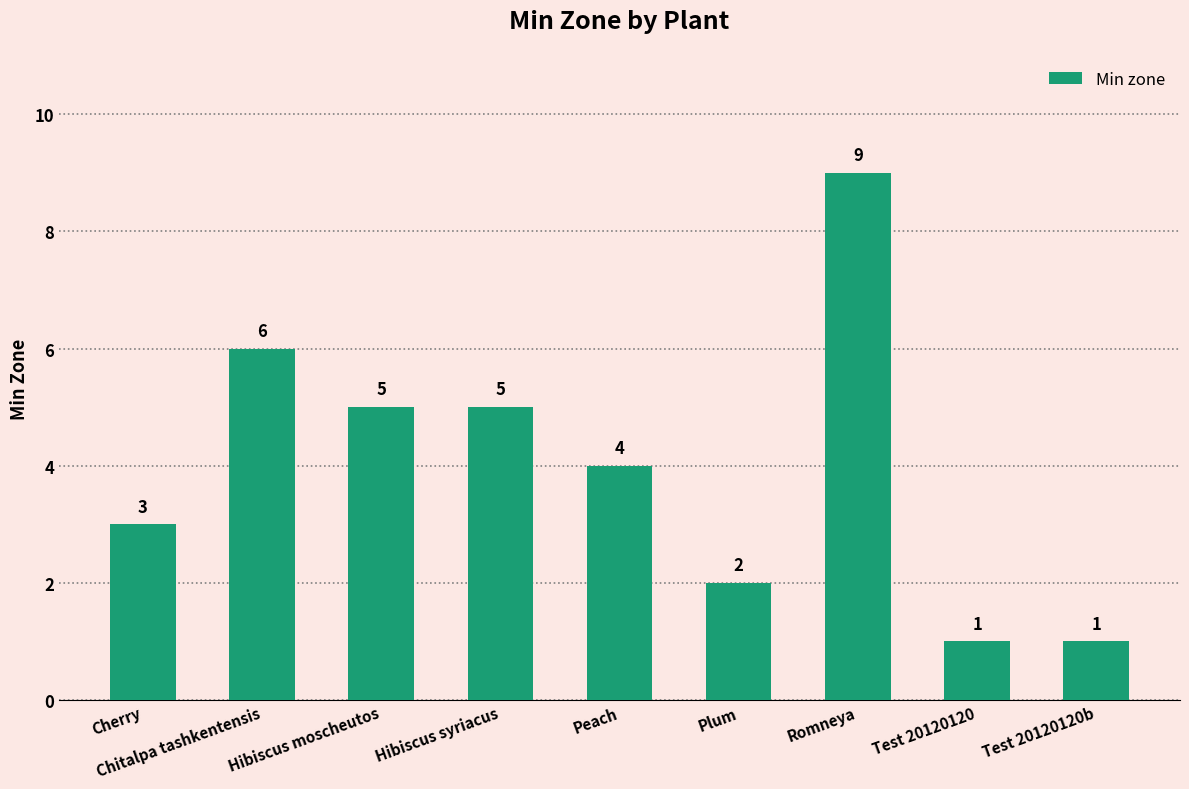

What is the maximum value shown in the chart?

9